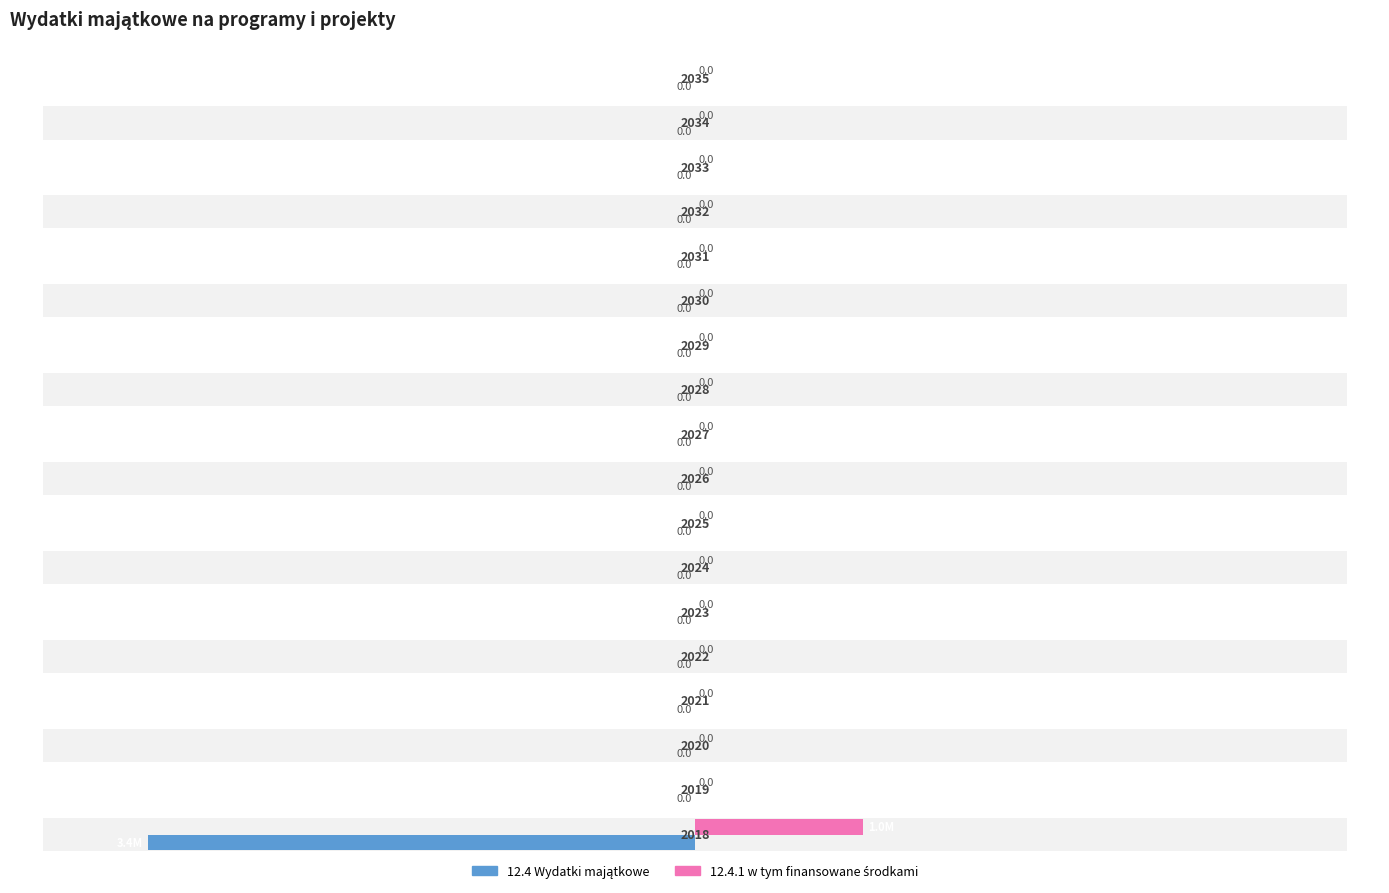

Does the chart contain any negative values?

Yes